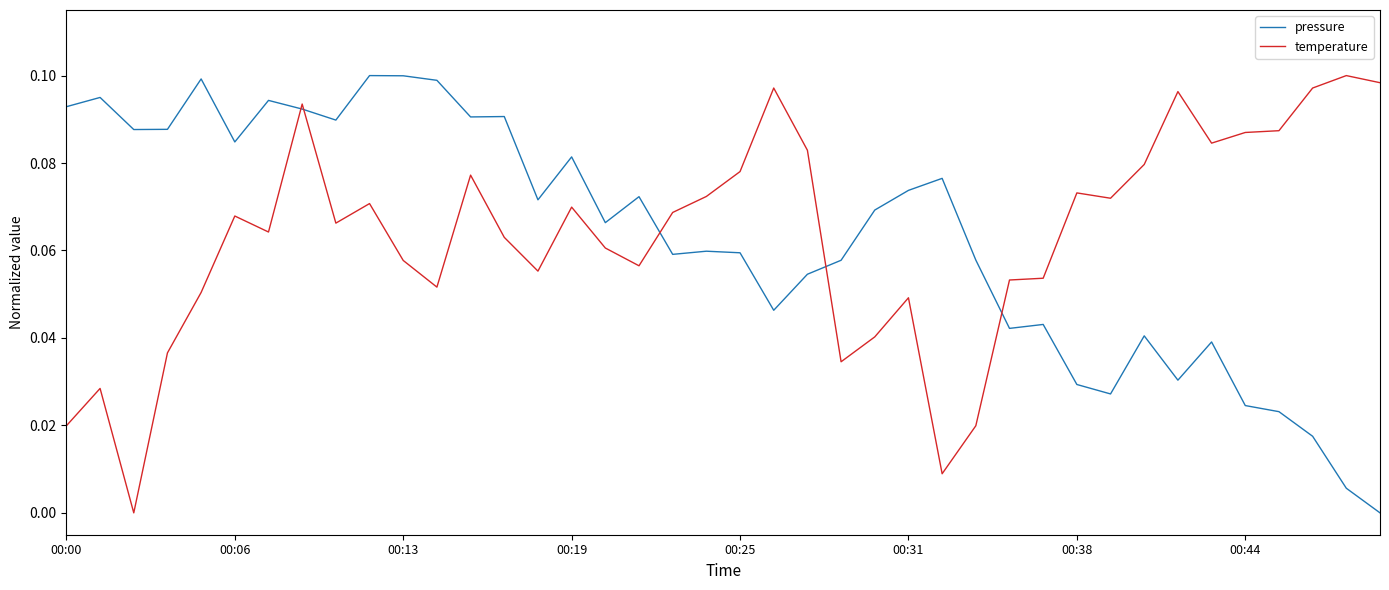

What are all the series names shown in the legend?

pressure, temperature